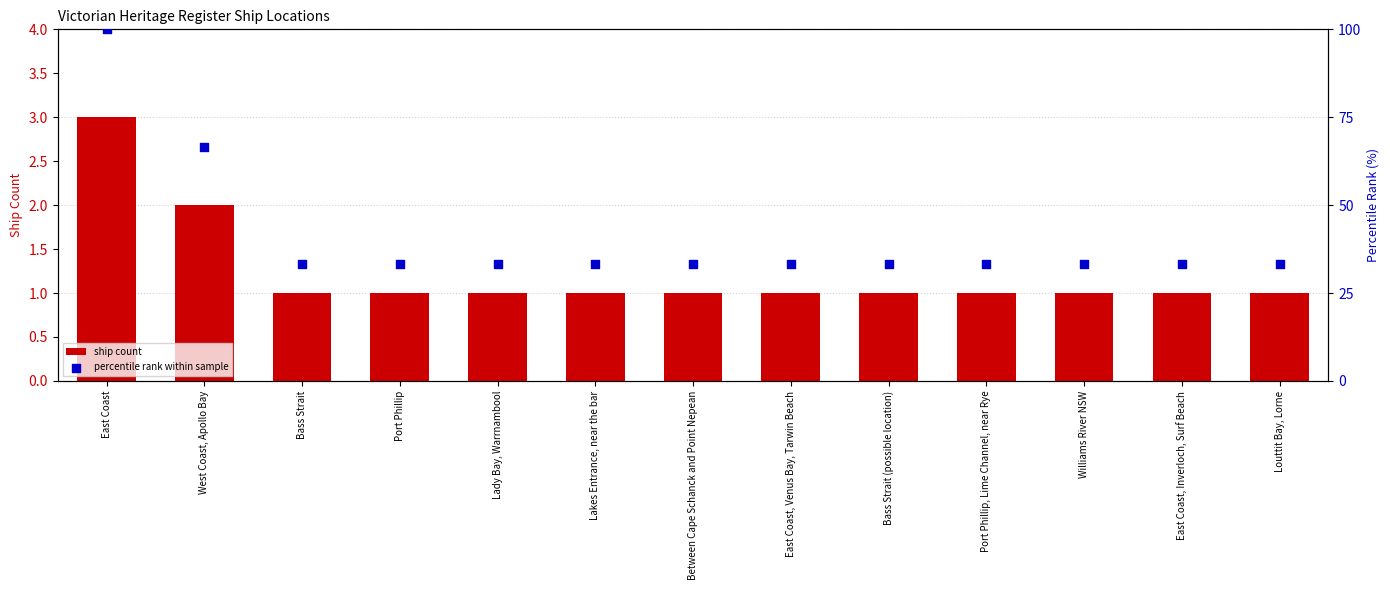

Is the value of percentile rank within sample at Bass Strait (possible location) greater than the value of ship count at Bass Strait?

Yes